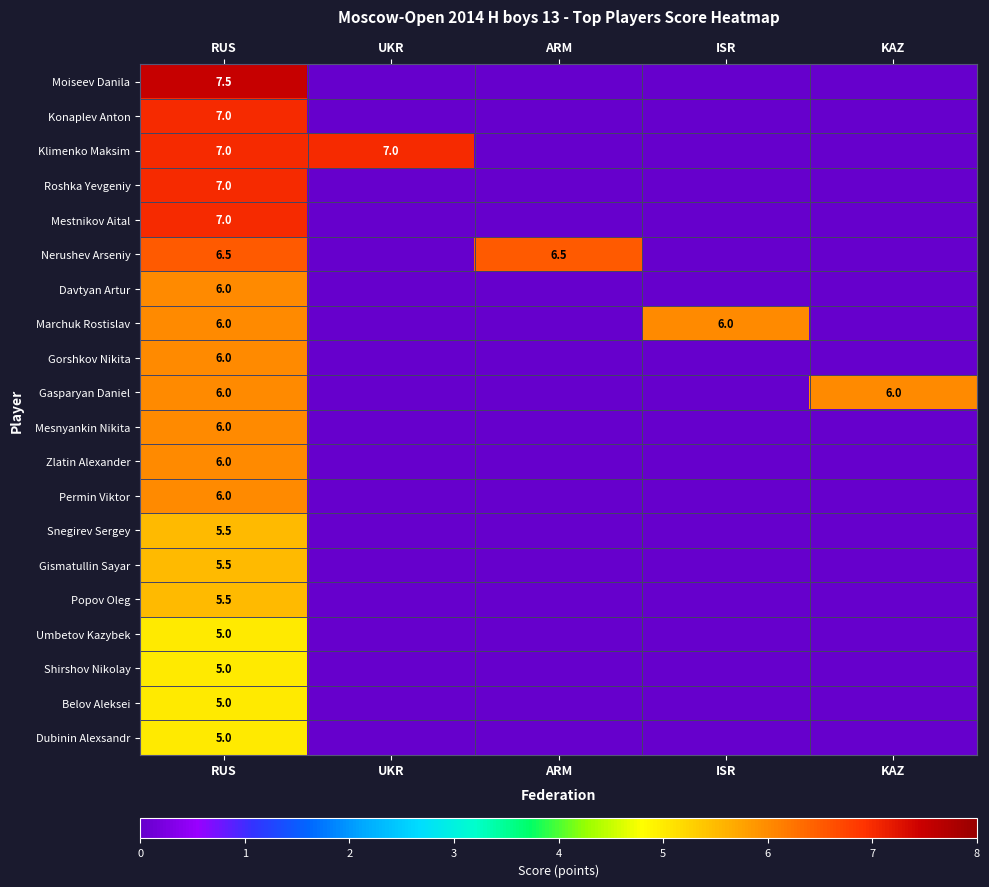

Count the number of data series in this chart.

20